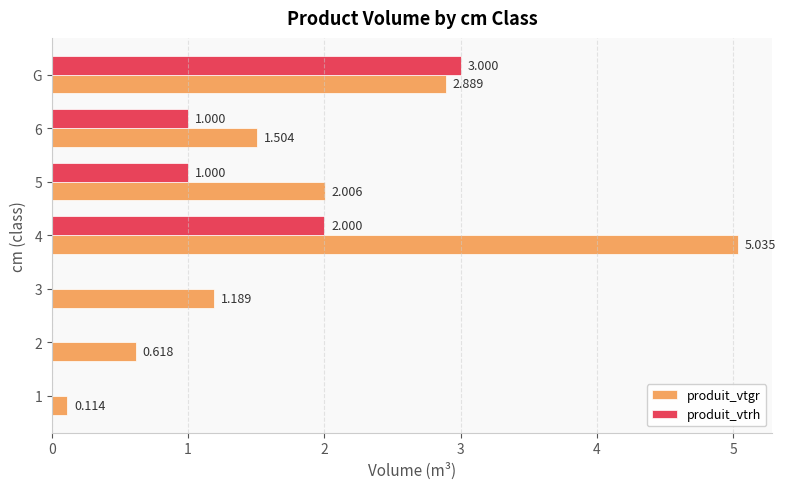

Which series has the largest total across all categories?

produit_vtgr